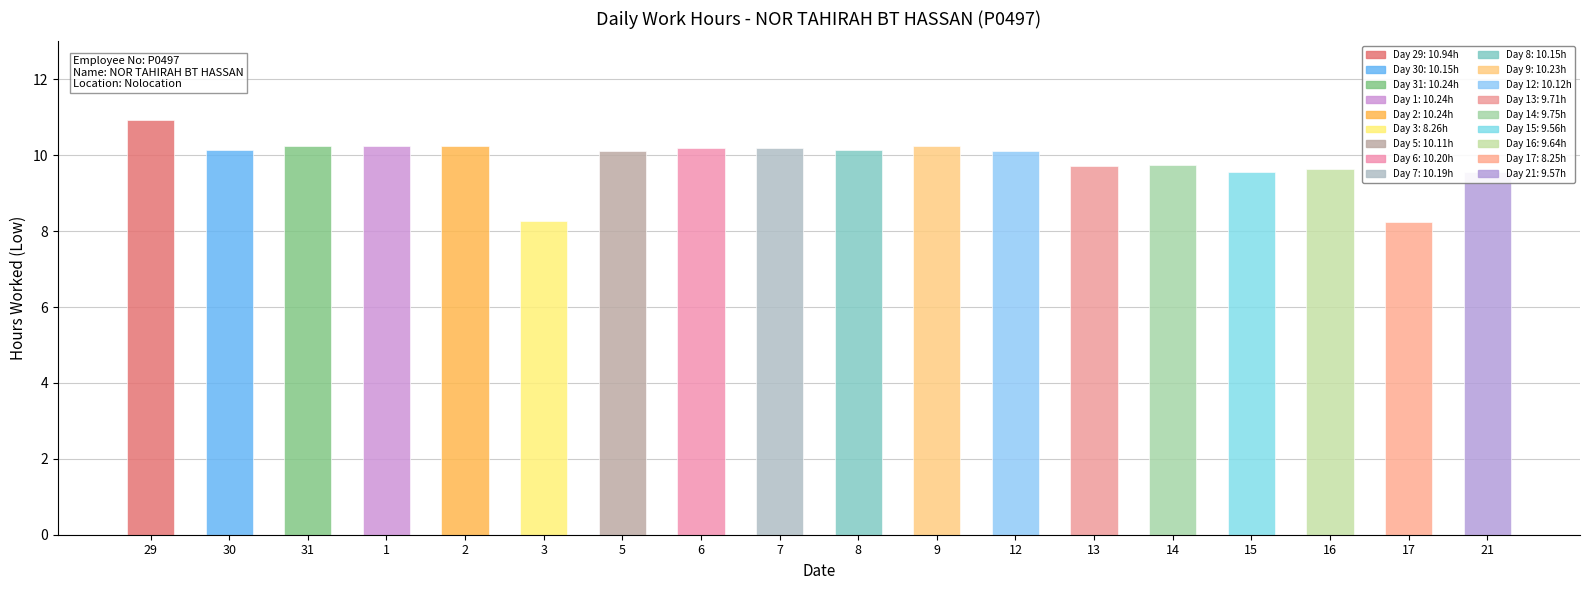

Is the value of Mon at 31 greater than the value of Low Hours at 12?

Yes